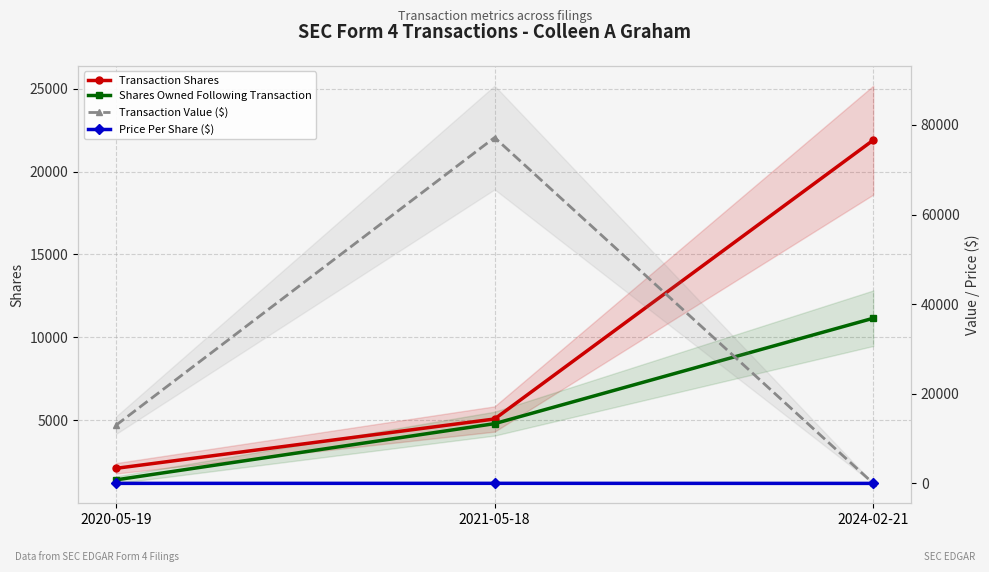

Which series changed the most between 2021-05-18 and 2024-02-21?

Transaction Value ($)